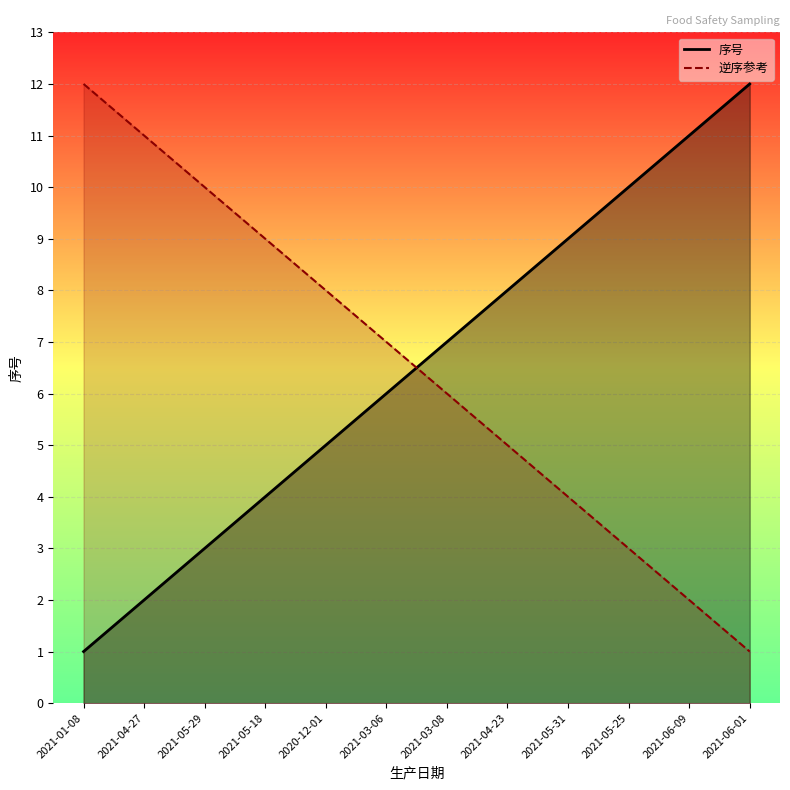

Rank the categories by value from highest to lowest.

2021-06-01, 2021-06-09, 2021-05-25, 2021-05-31, 2021-04-23, 2021-03-08, 2021-03-06, 2020-12-01, 2021-05-18, 2021-05-29, 2021-04-27, 2021-01-08